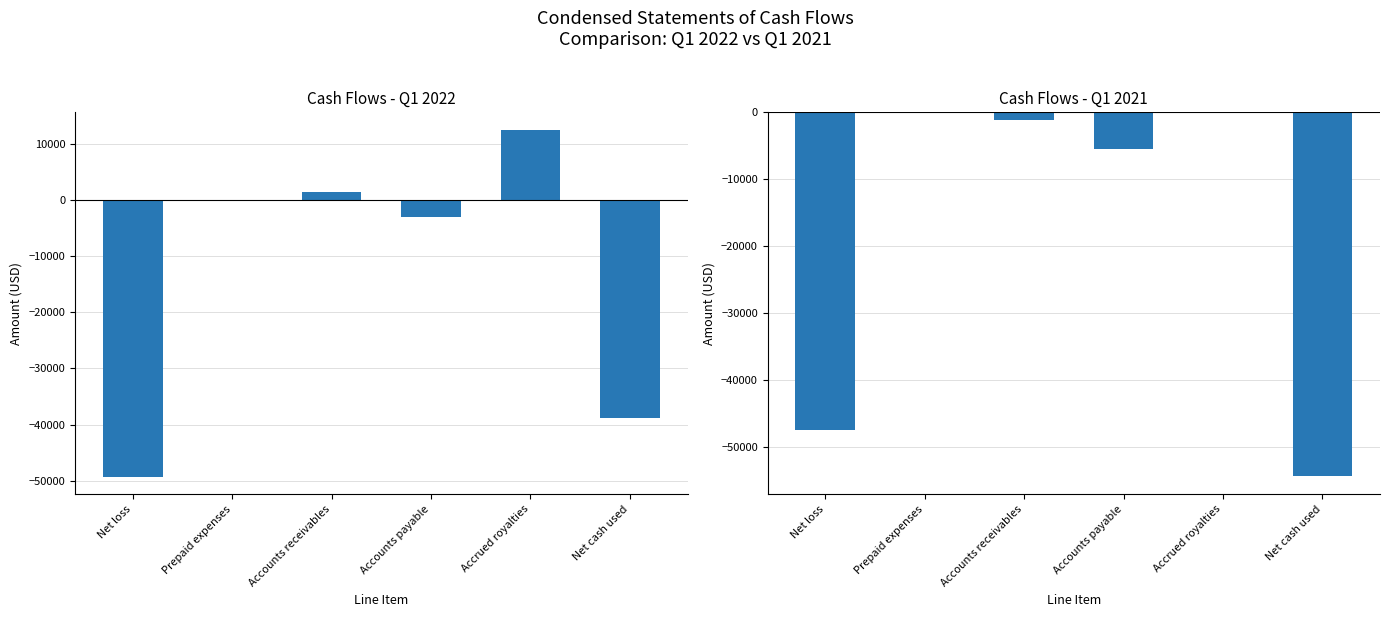

What position from the left is Net loss?

1